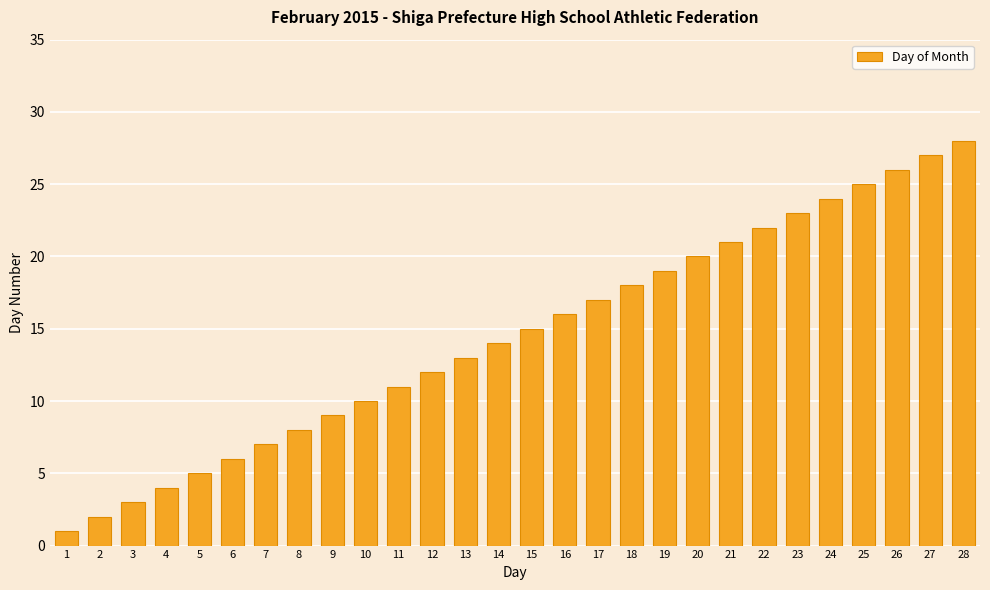

What is the ratio of the value at 18 to the value at 3?

6.0